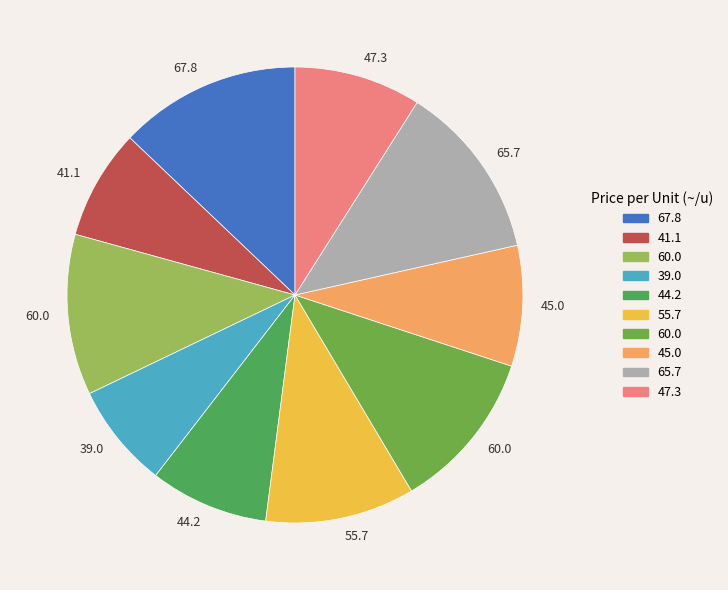

Is there any slice that represents more than half of the pie?

No